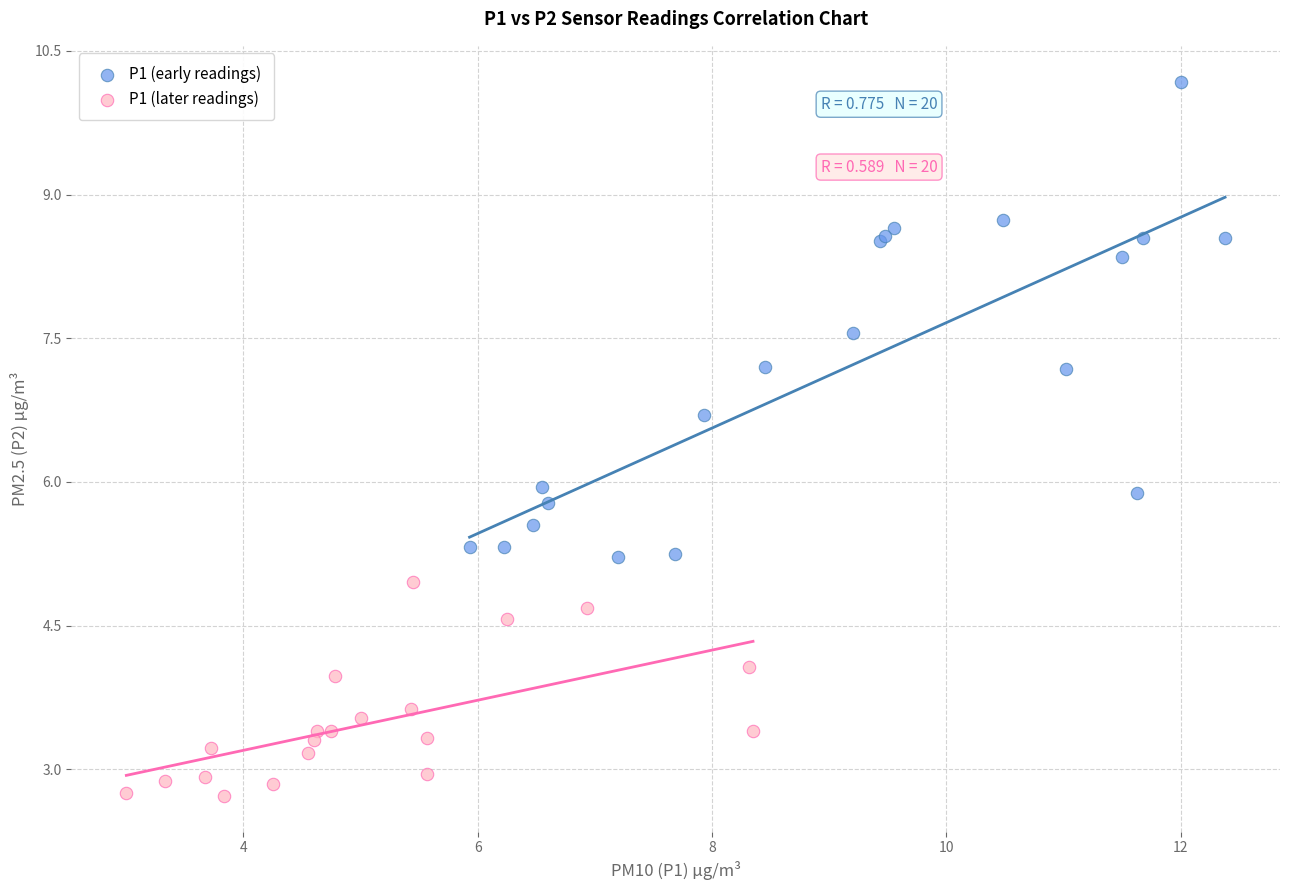

Which series reaches the minimum Y coordinate?

P1 (later readings)